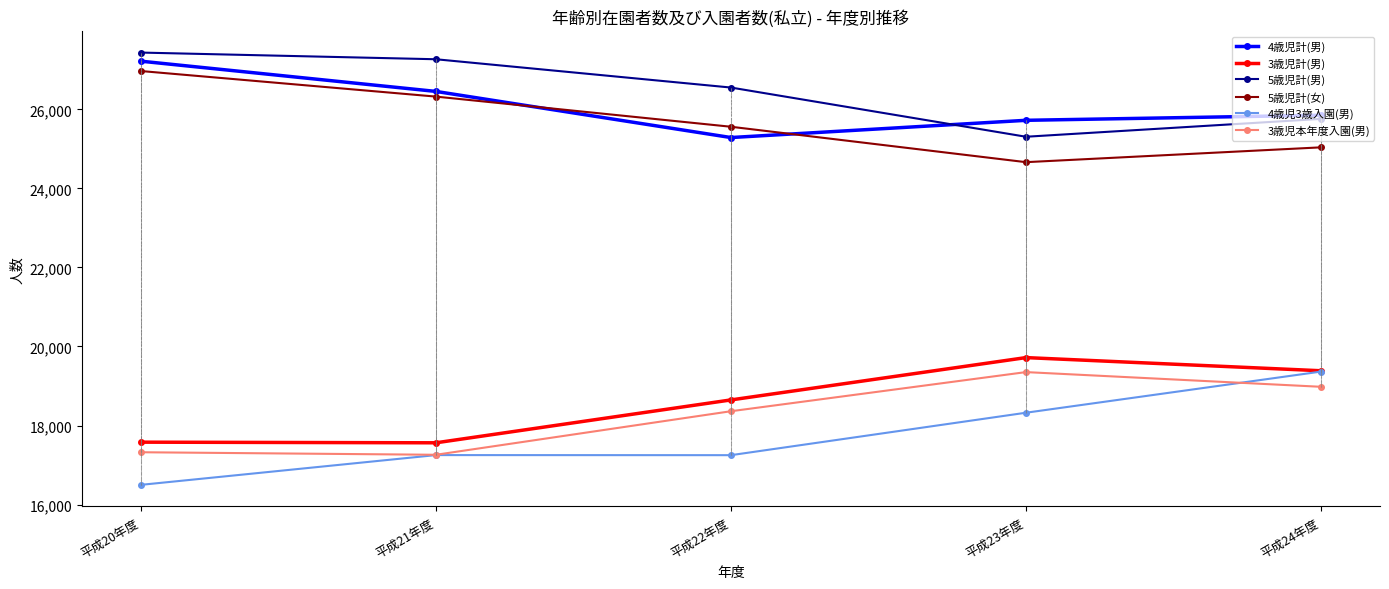

How many distinct data groups are displayed?

6